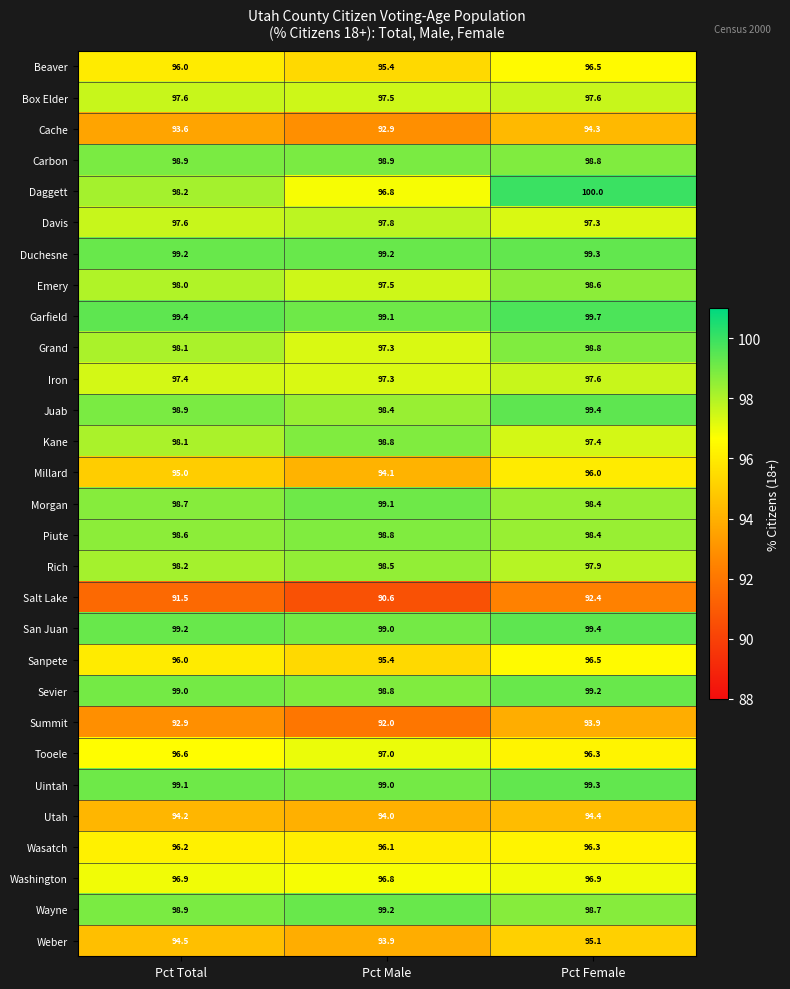

At how many categories does at least one series exceed 96?

3